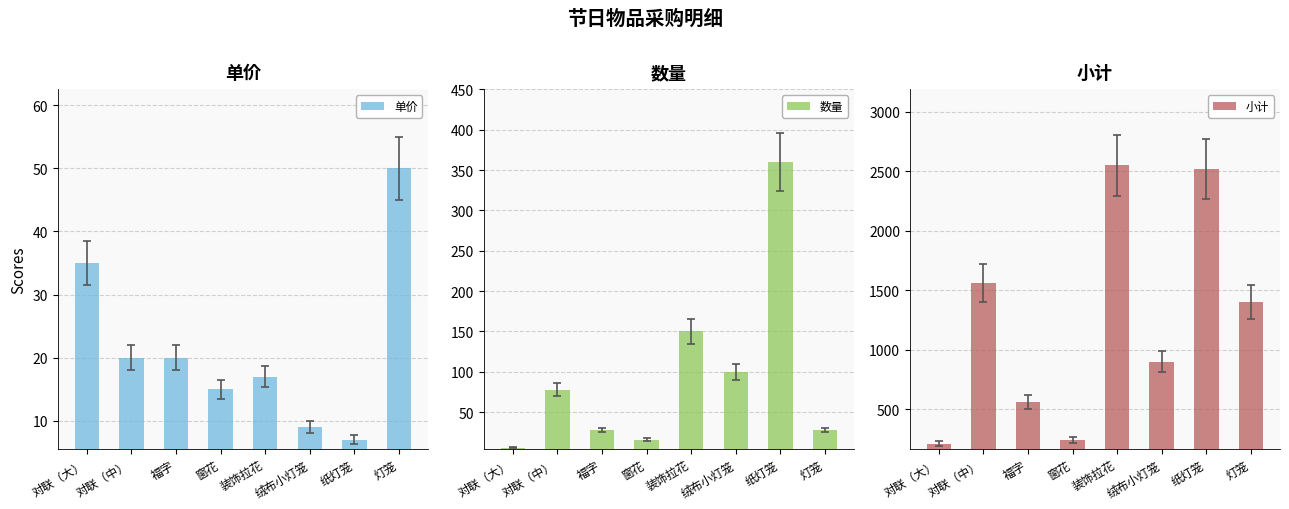

What is the maximum value shown in the chart?

2550